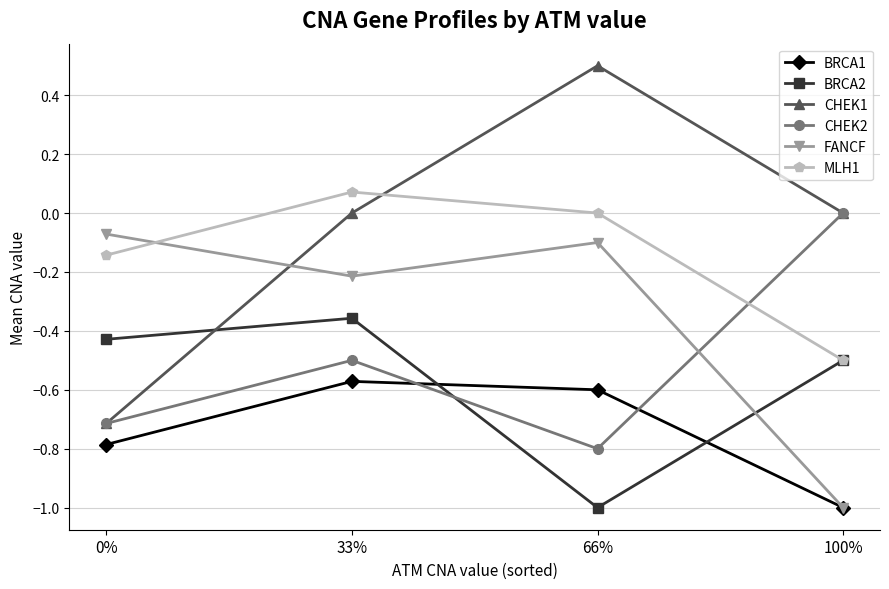

What is the difference between the highest and lowest values at 66%?

1.5